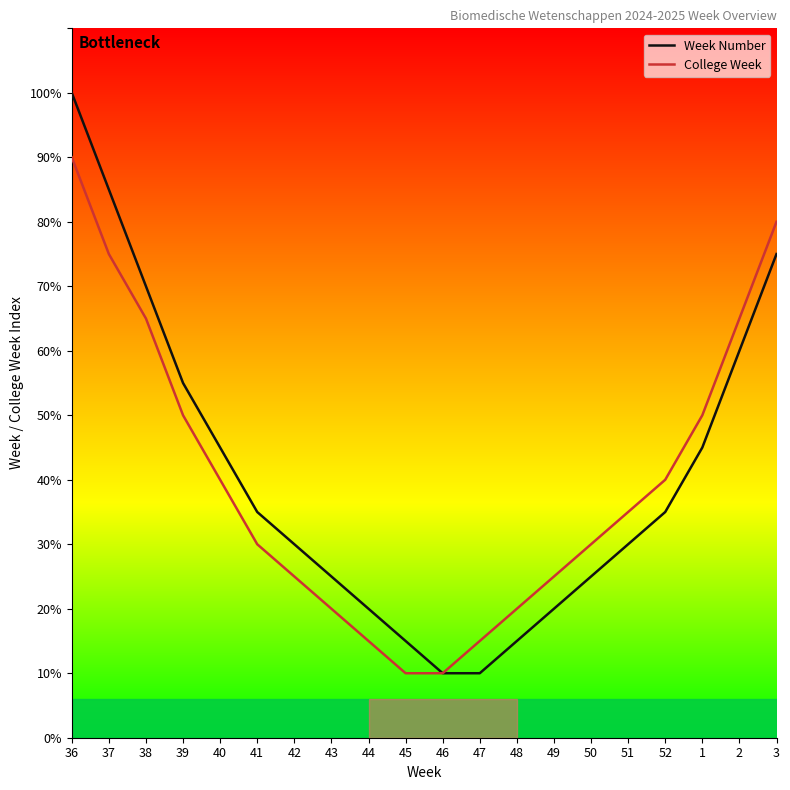

Is the value of Week Number at 45 greater than the value of College Week at 42?

No